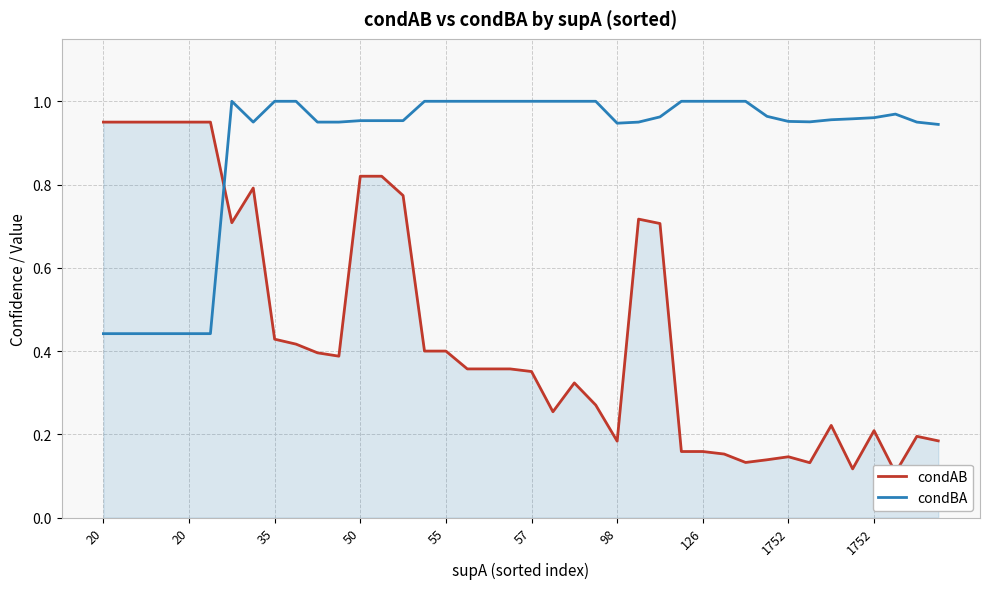

True or false: condAB has a value of 0.2 at 39.

True